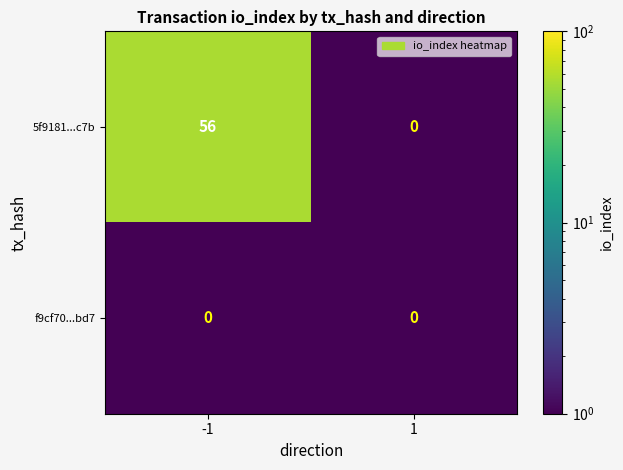

What is the sum of the 5f9181...c7b values at -1 and 1?

56